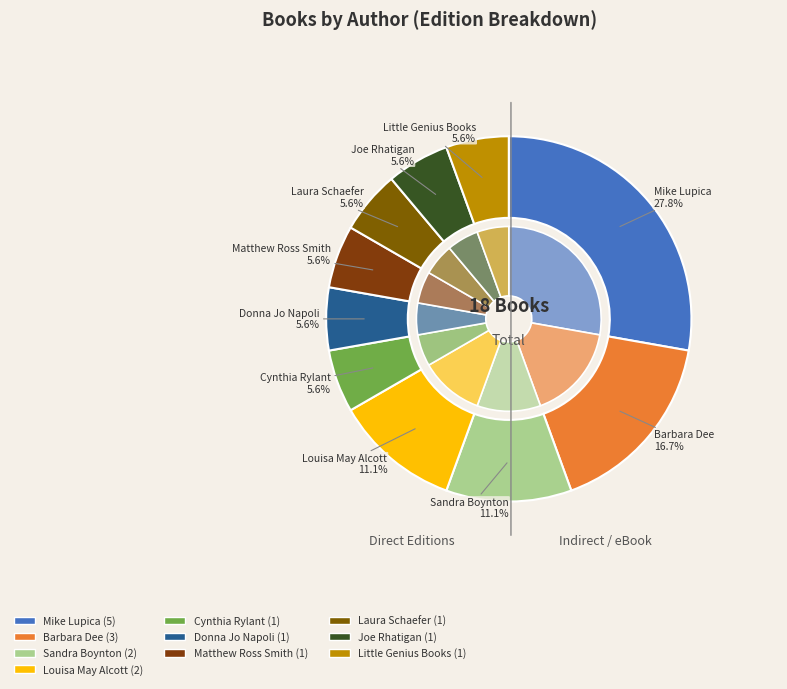

To the nearest percent, what percentage of the pie is Louisa May Alcott (1100336)?

11%